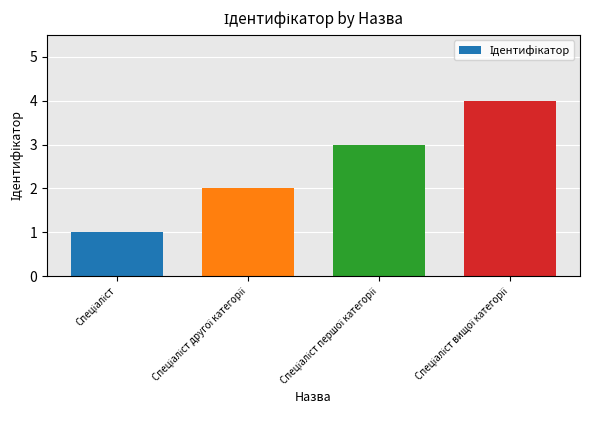

What is the maximum value shown in the chart?

4